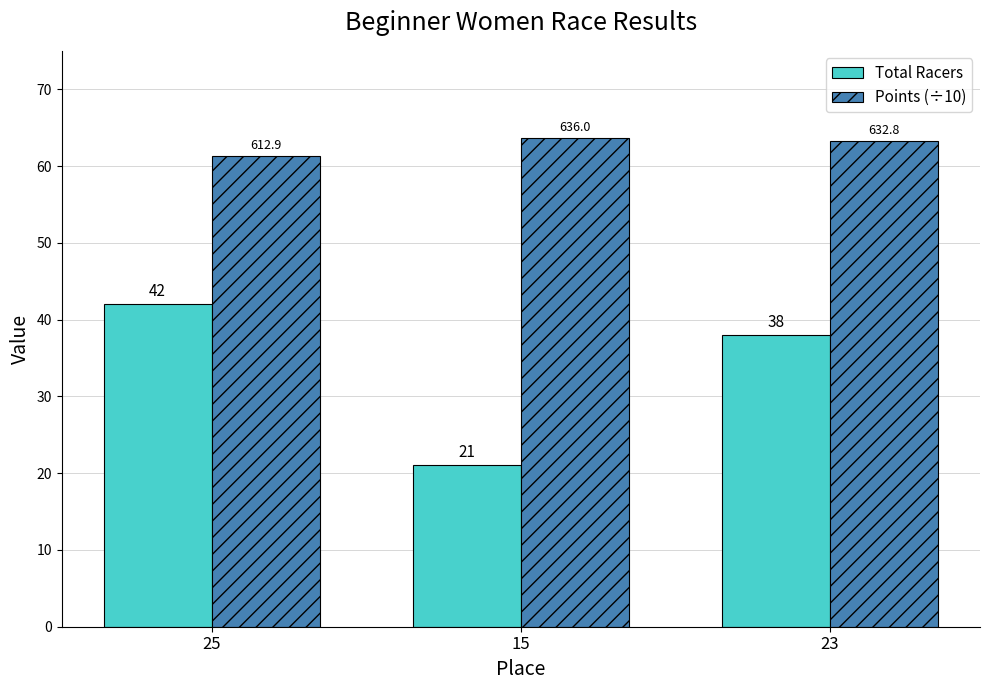

List the series in order of their peak value, highest first.

Points (÷10), Total Racers